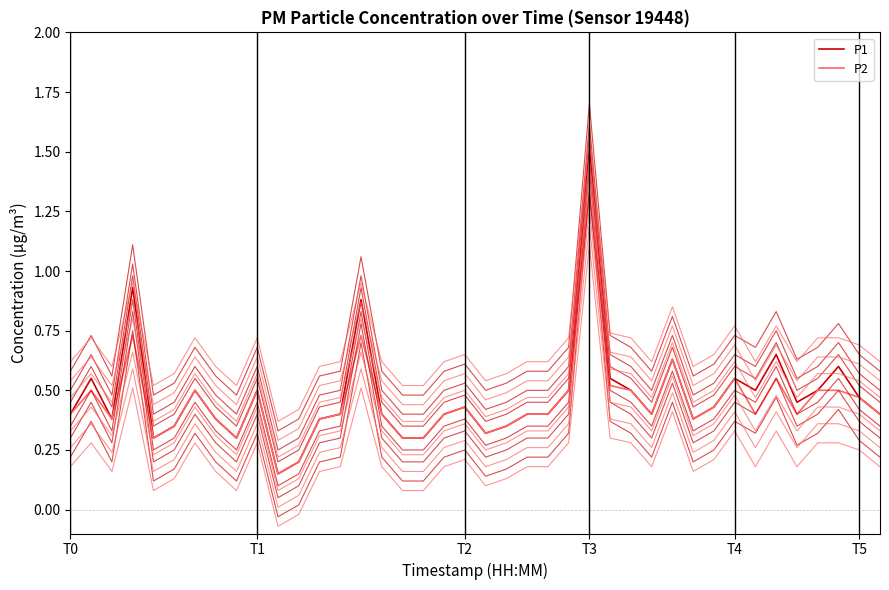

Does the chart have visible grid lines?

No